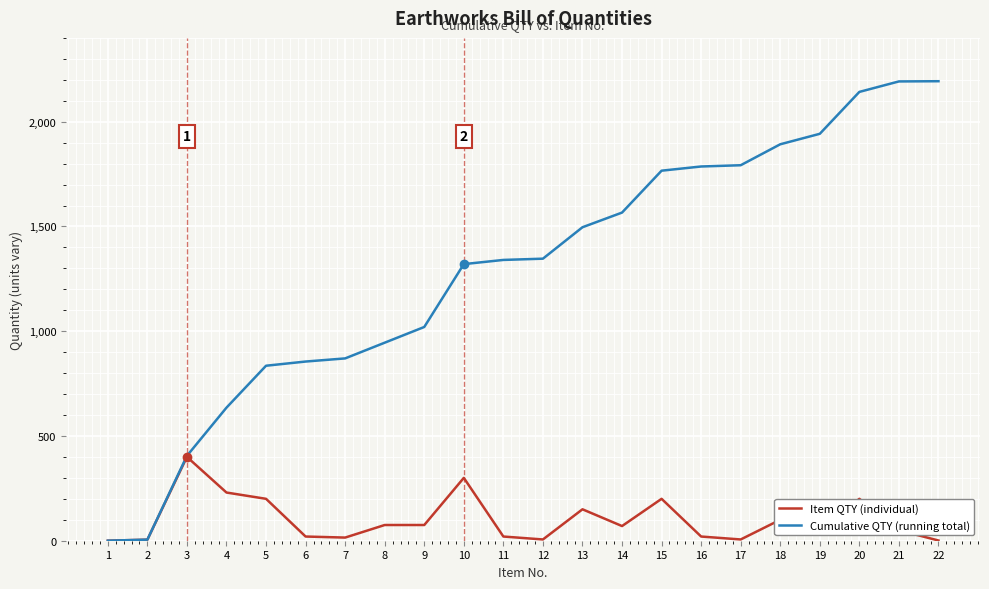

What is the smallest value displayed?

0.2